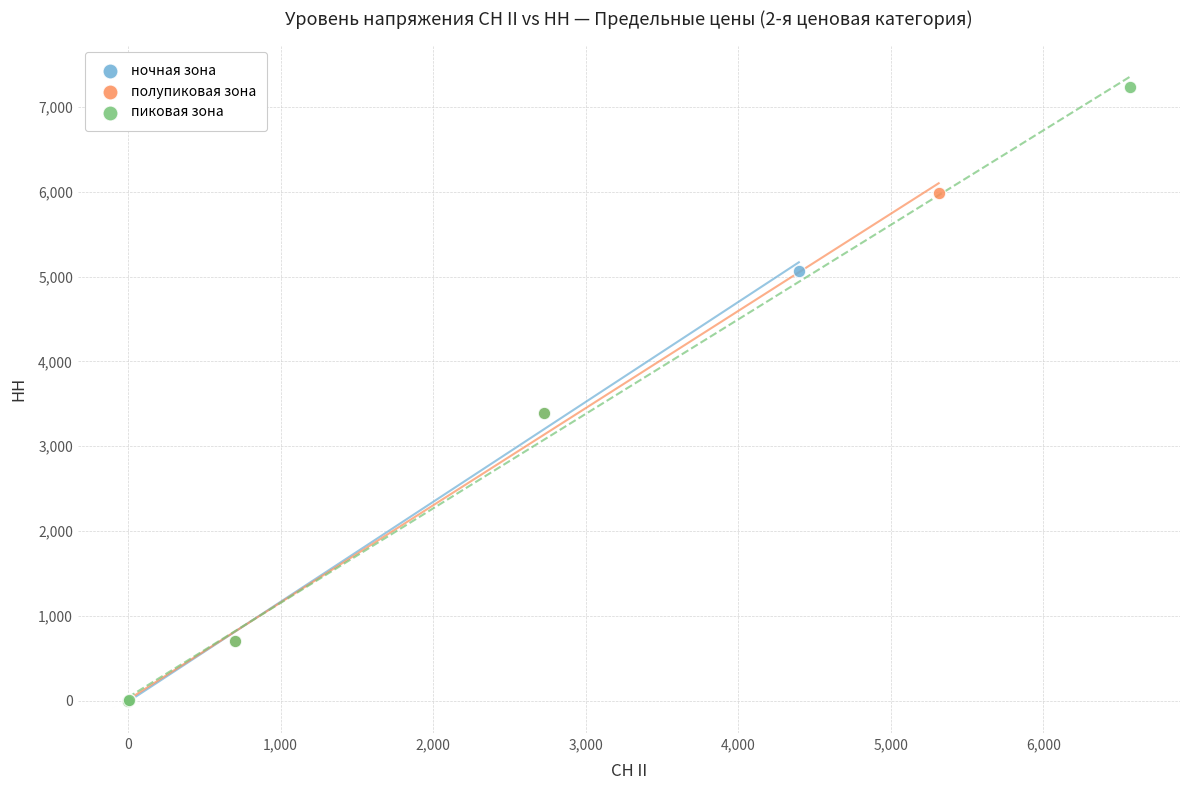

Which series reaches the maximum Y coordinate?

пиковая зона